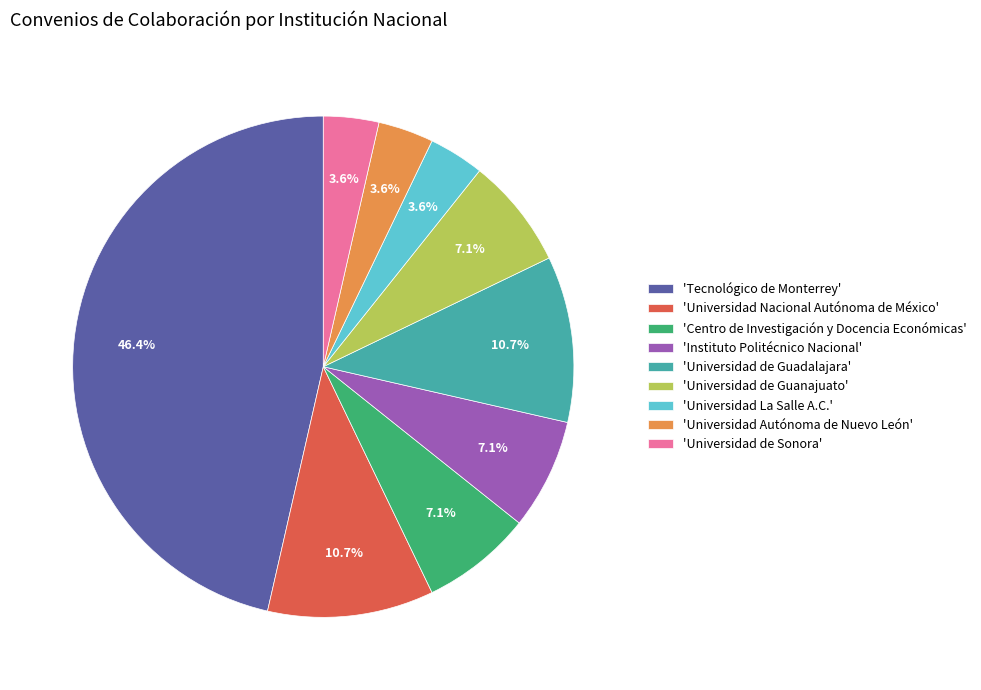

To the nearest percent, what is the difference between the largest and smallest slice percentages?

43%